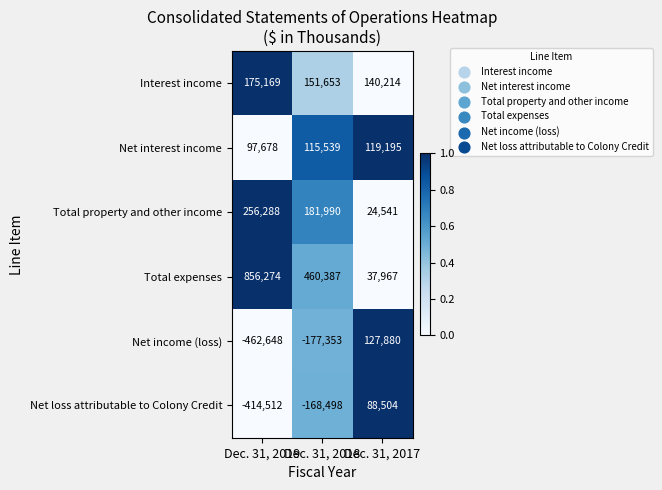

Which series has the largest total across all categories?

Total expenses